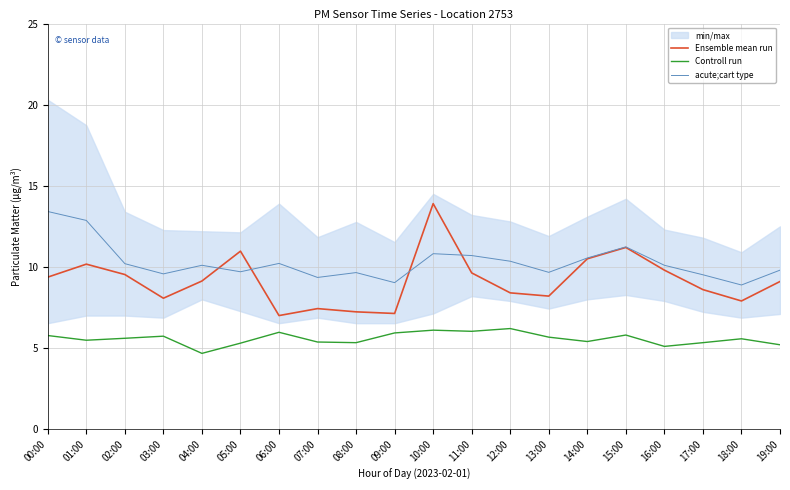

Is the value of Ensemble mean run at 08:00 greater than the value of Controll run at 00:00?

Yes